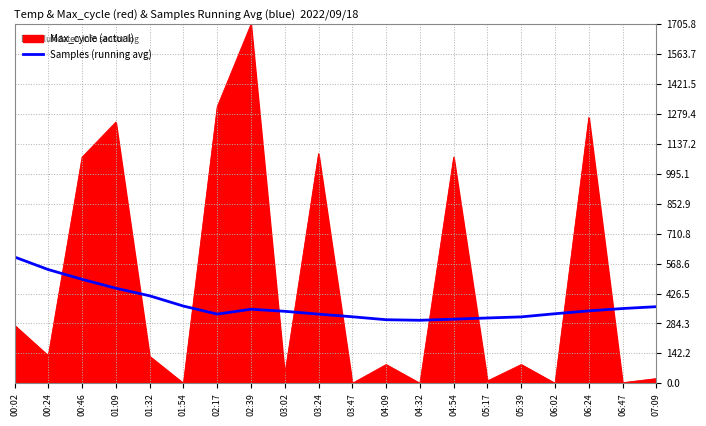

Rank the series by their average value, from lowest to highest.

Samples (running avg), Max_cycle (actual)